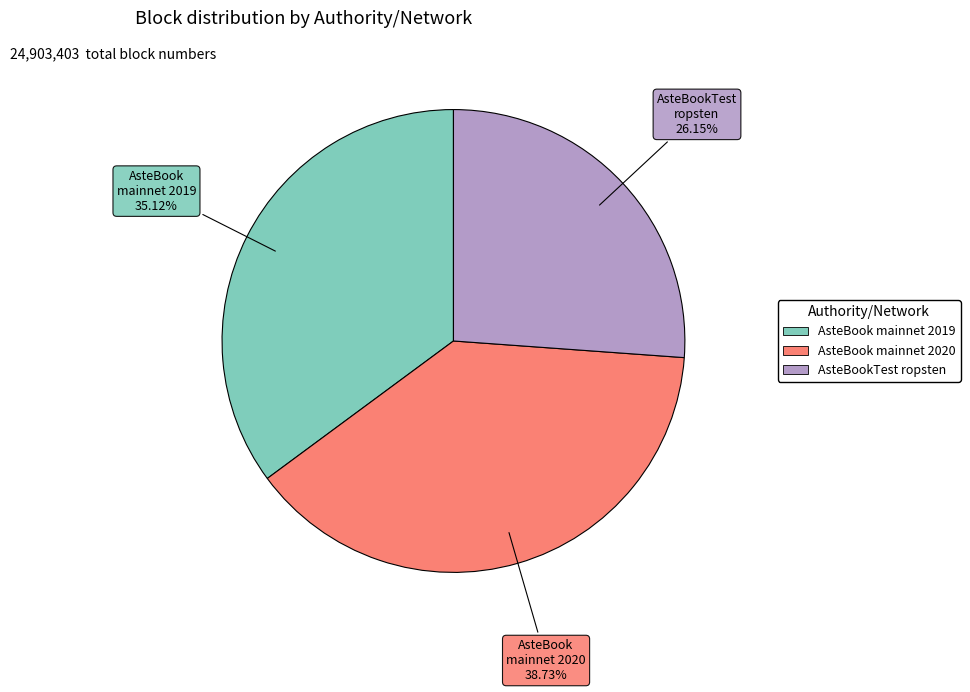

Is there any slice that represents more than half of the pie?

No